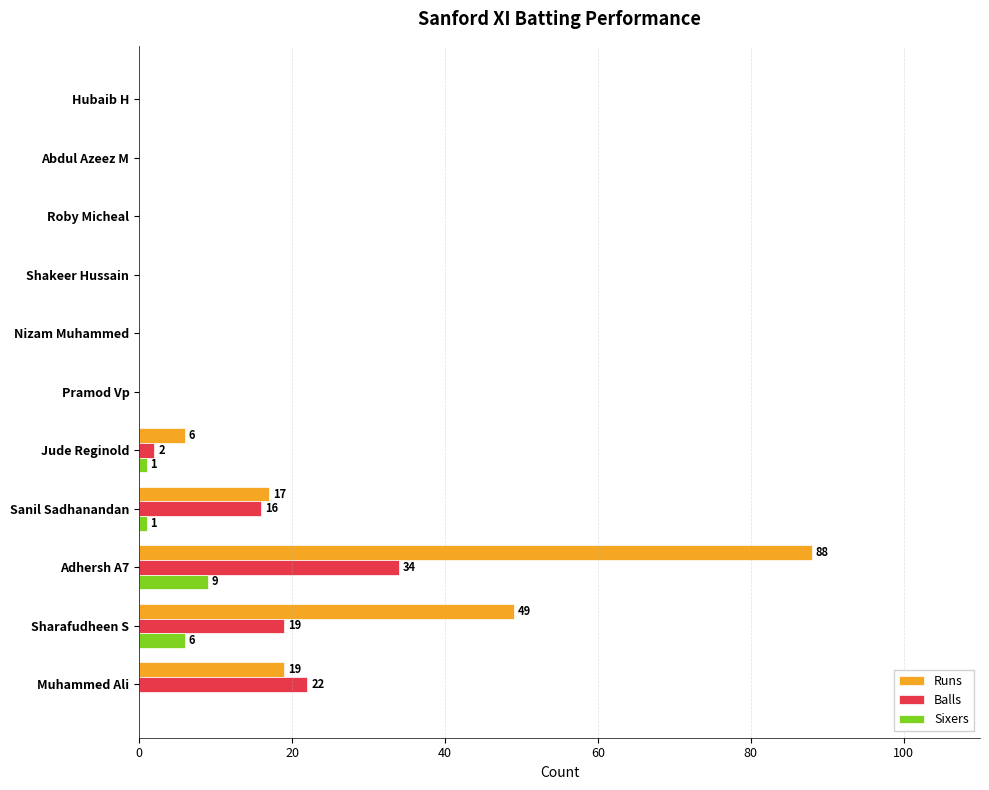

How many Sixers values are between 0 and 1?

9